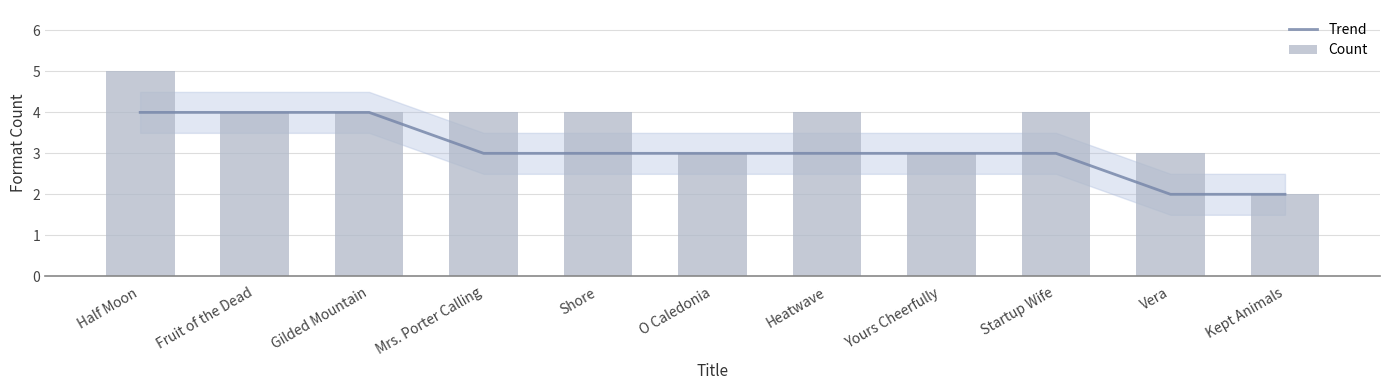

Which label corresponds to the smallest value in the chart?

Vera